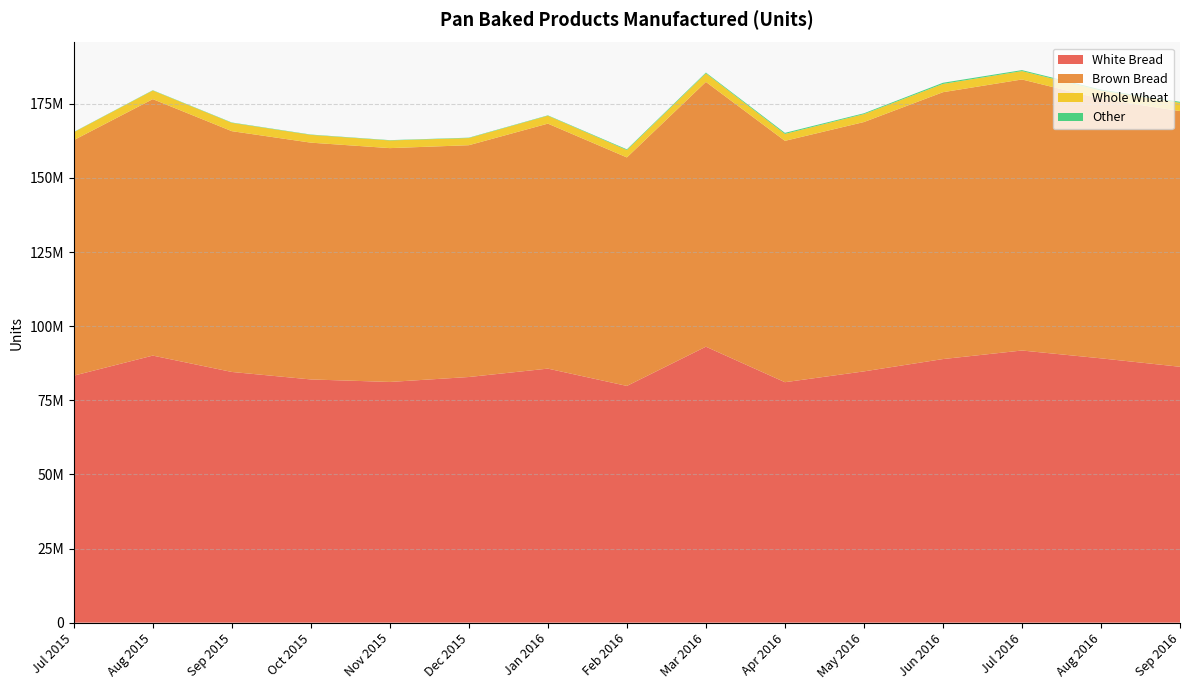

Reading left to right, transcribe all the data shown in this chart.

White Bread: 83296870	90066681	84546961	82023475	81176447	82842112	85675154	79835777	93067147	81091148	84737832	88895704	91780958	89137538	86294759
Brown Bread: 79437332	86498111	81213827	79862351	78864703	78182006	82628840	77069551	89302356	81403256	84100128	90006876	91413144	87503980	86240247
Whole Wheat: 2672100	2912143	2808329	2626020	2589424	2414727	2668978	2484645	2905254	2343910	2677471	2792529	2830255	2828048	2807156
Other: 75645	97113	114118	106120	99594	122348	118381	233859	247719	347013	272948	386772	323825	309691	312966